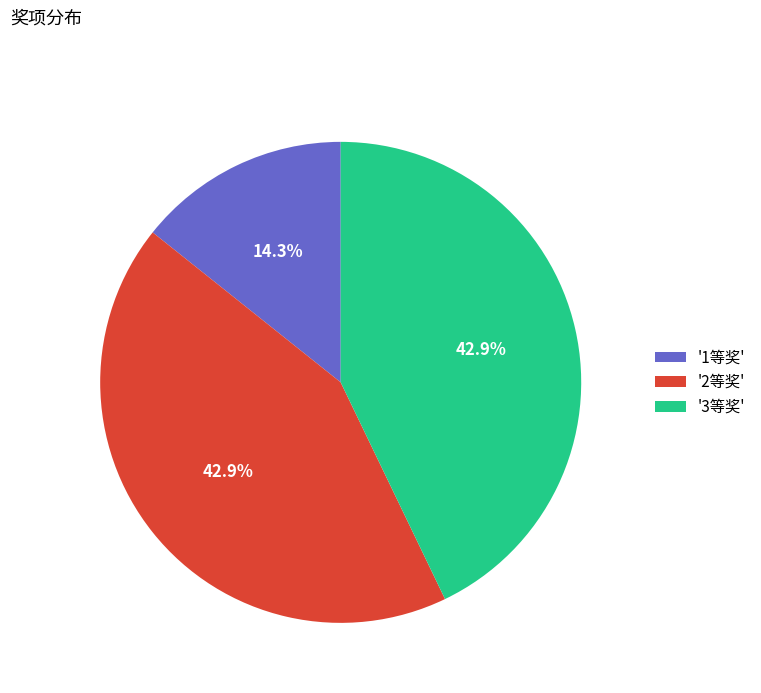

Is there a majority slice in this chart?

No